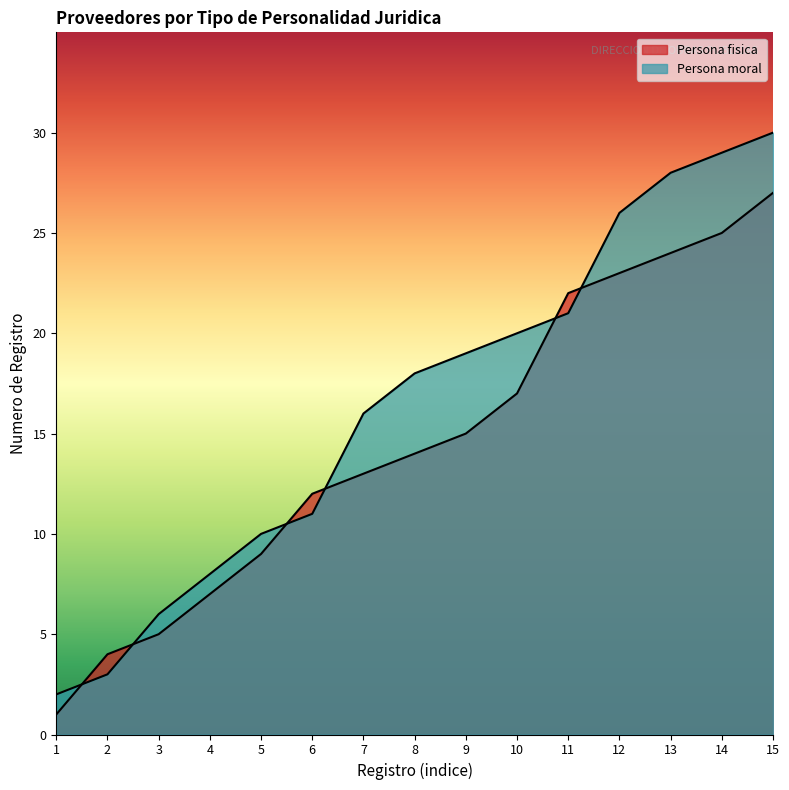

What is the difference between the second highest and second lowest values in the Persona moral series?

26